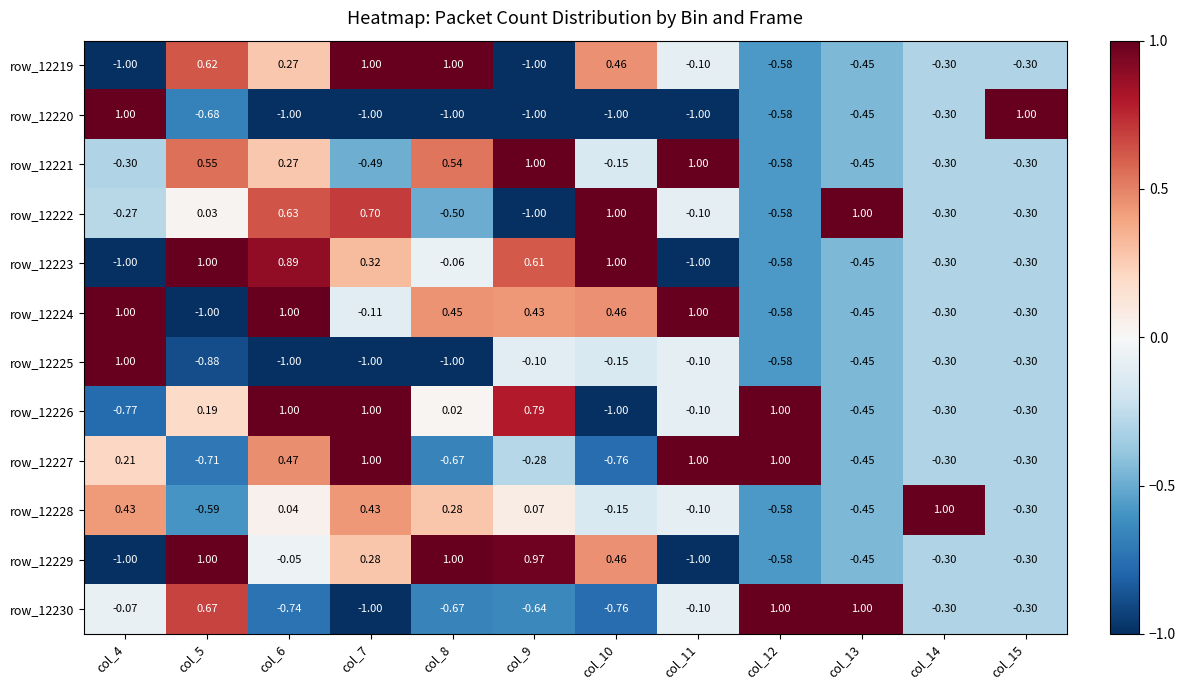

Is the value of row_12223 at col_7 greater than the value of row_12228 at col_7?

No